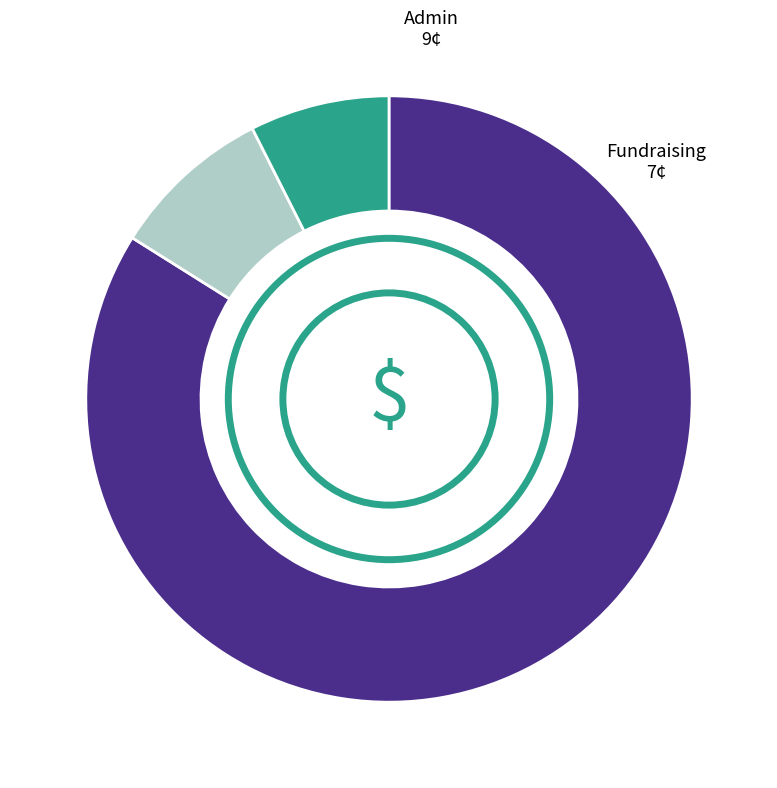

Does Program account for over 50% of the chart?

Yes